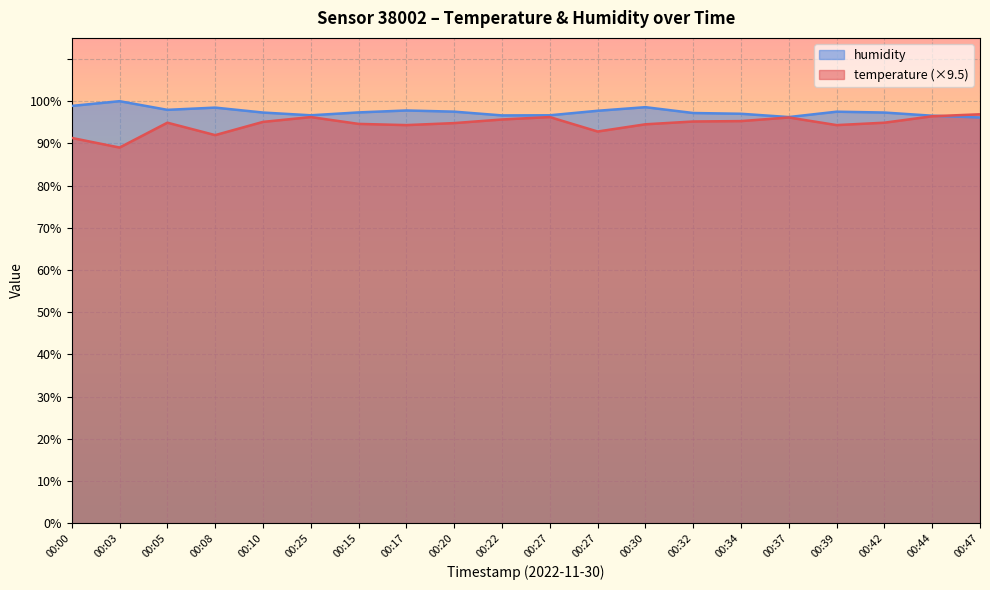

Reading left to right, transcribe all the data shown in this chart.

temperature: 91.3	89.0	94.9	92.0	95.1	96.2	94.6	94.3	94.8	95.7	96.2	92.8	94.5	95.2	95.3	96.1	94.3	94.9	96.4	96.9
humidity: 98.9	100.0	98.0	98.5	97.3	96.7	97.3	97.8	97.5	96.6	96.7	97.7	98.6	97.2	97.0	96.2	97.5	97.3	96.6	96.1